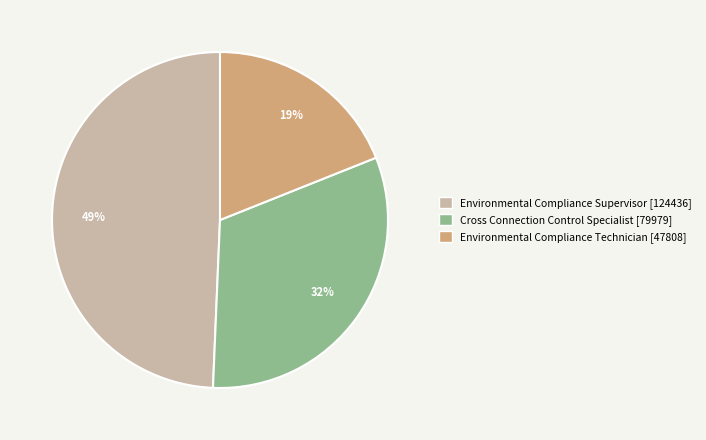

What is the largest slice in the pie chart?

Environmental Compliance Supervisor